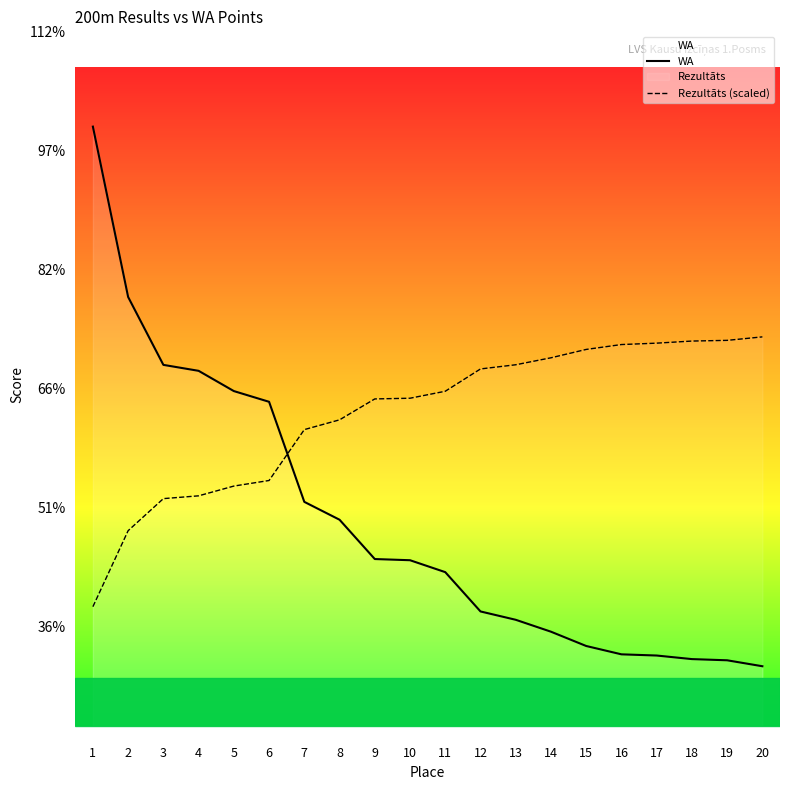

Which category has the highest value across all series?

1